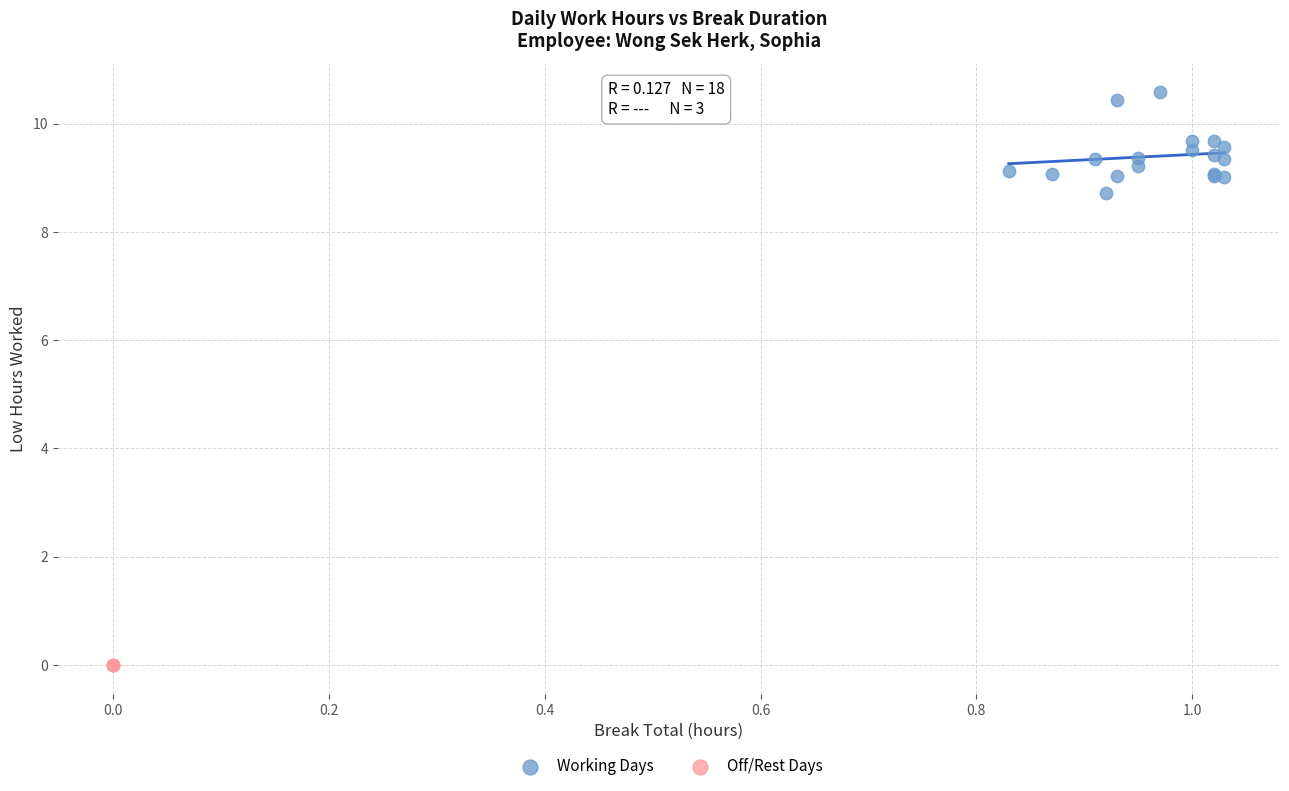

Which series contains the highest Y value?

Working Days